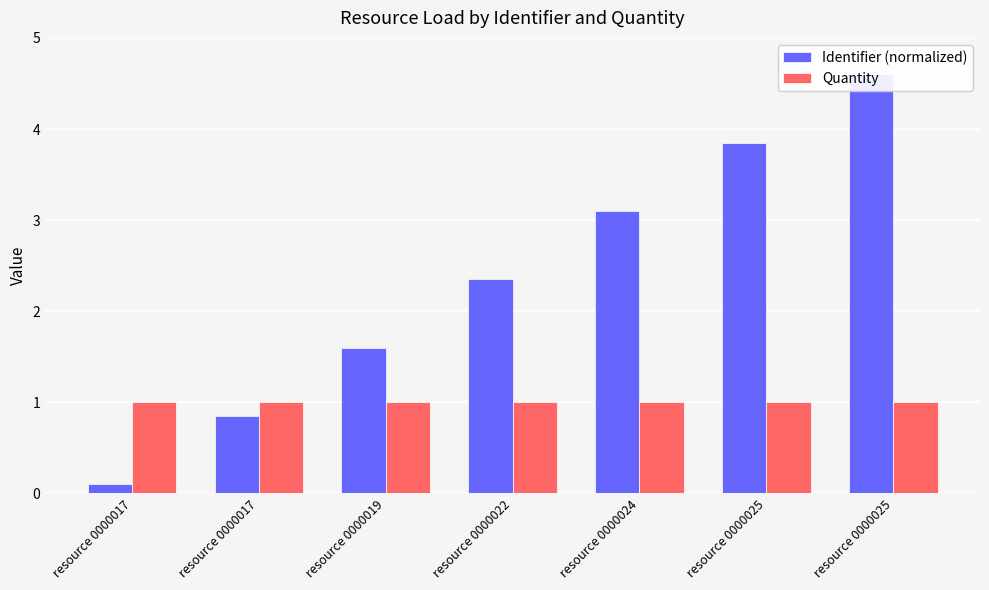

Which series has the largest total across all categories?

Identifier (normalized)